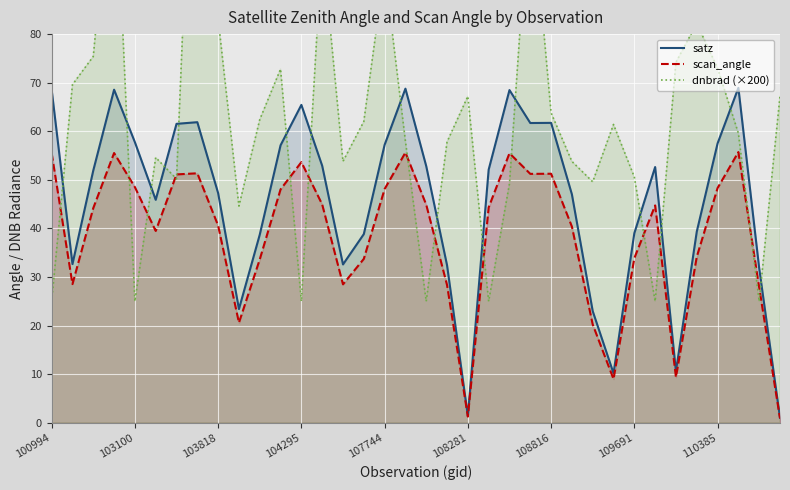

True or false: satz has a value of 26.0 at 104295.

False